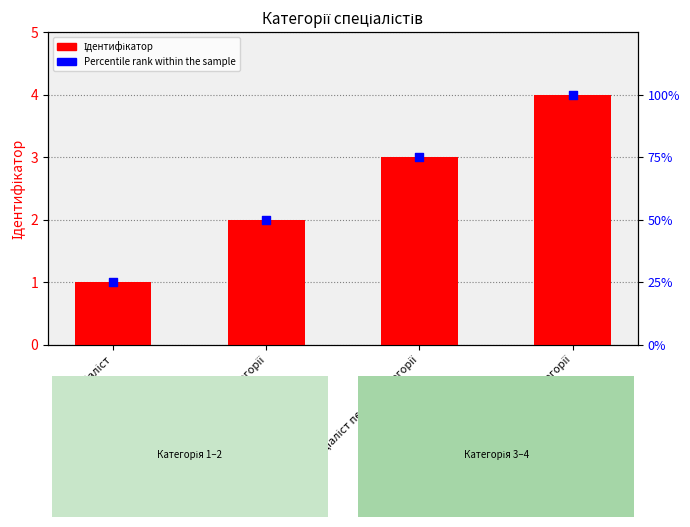

At which category is the sum across all series the highest?

Спеціаліст вищої категорії